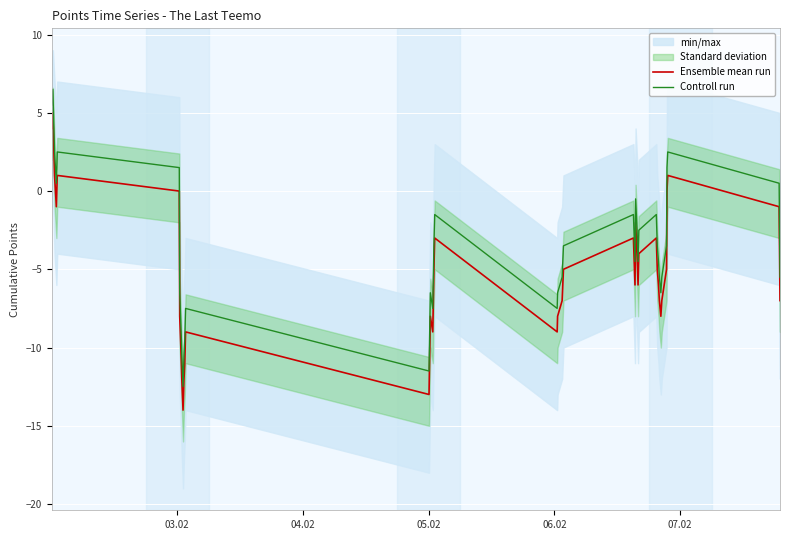

True or false: Controll run and Ensemble mean run cross at least once.

False